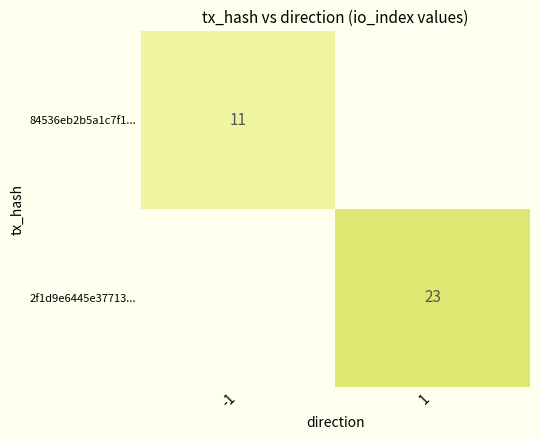

The value of 84536eb2b5a1c7f1... at -1 is 8. True or false?

False